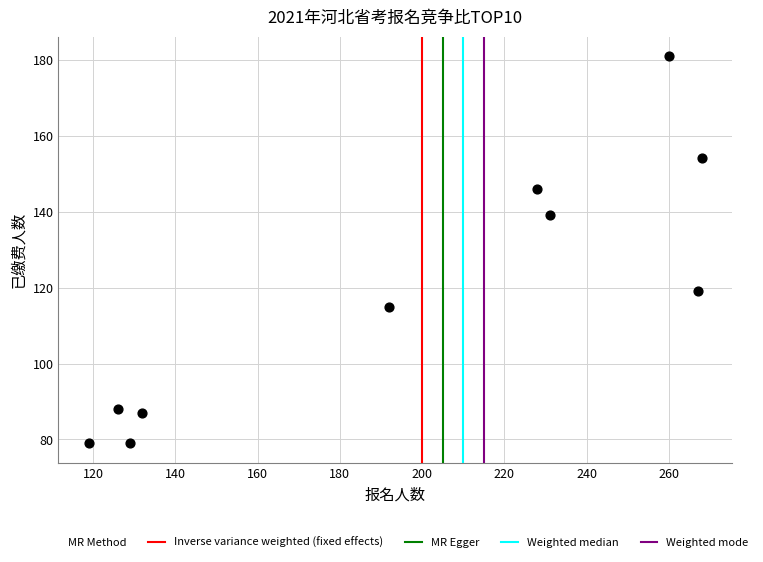

What is the average Y value?

119